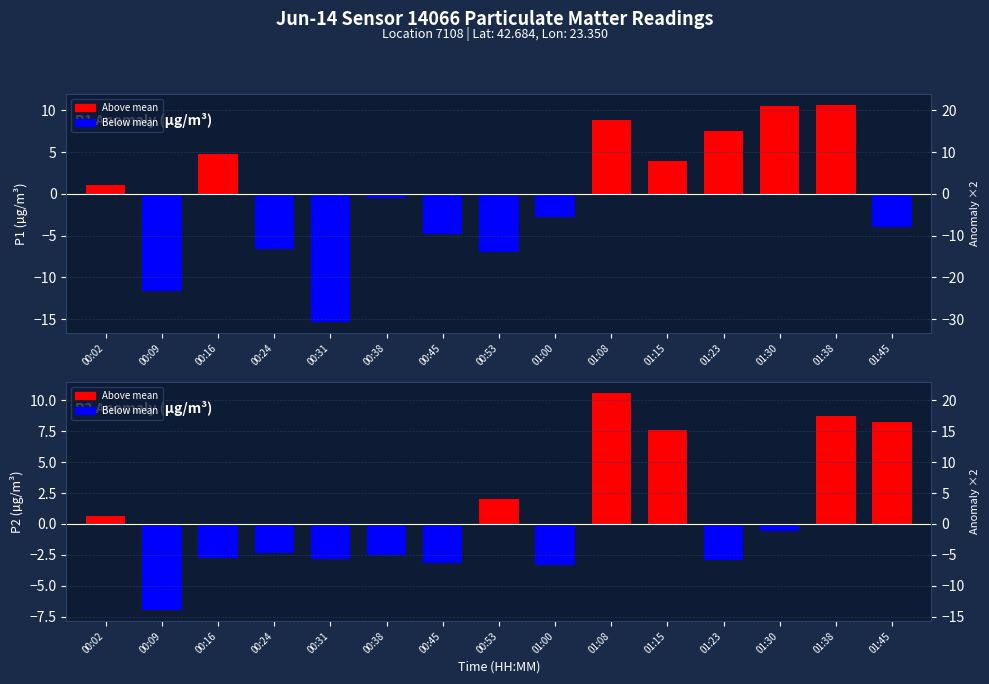

True or false: P2 Anomaly has a value of 3.9 at 01:08.

False